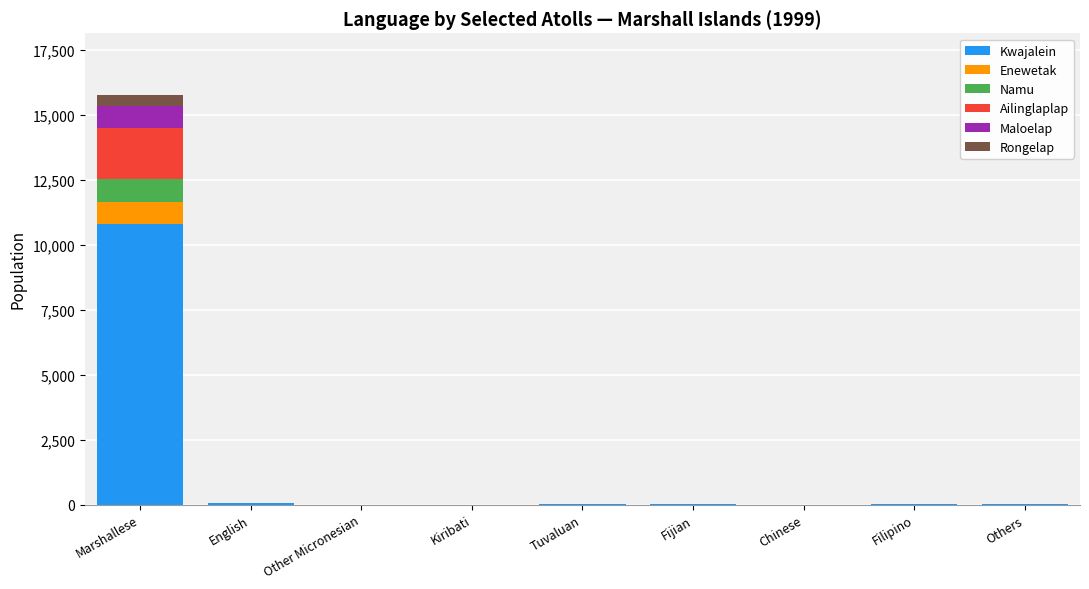

What is the total value across all series at Marshallese?

15785